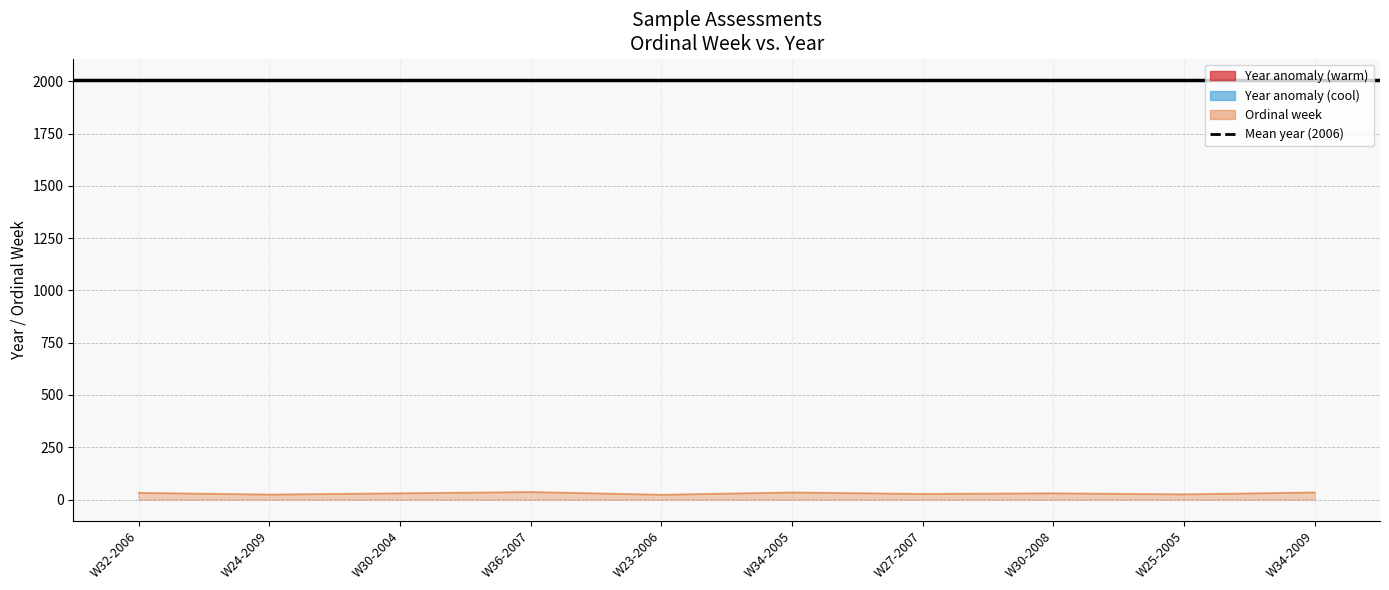

At which label does the data first exceed 30?

W32-2006